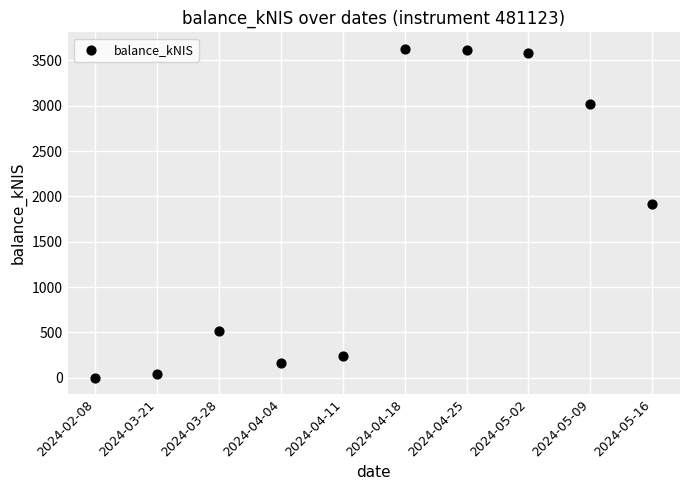

What is the range of Y values (max minus min)?

3628.8